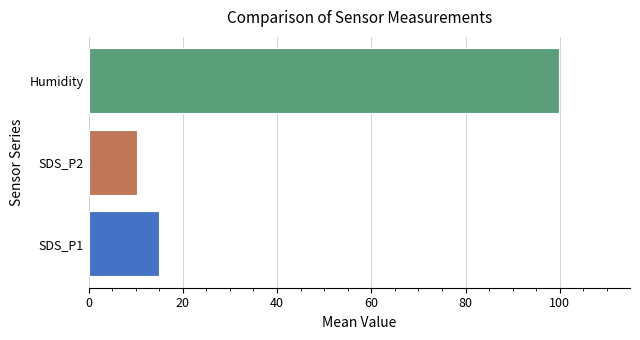

Reading bottom to top, extract all data points from this chart.

SDS_P1=15.0	SDS_P2=10.4	Humidity=99.9